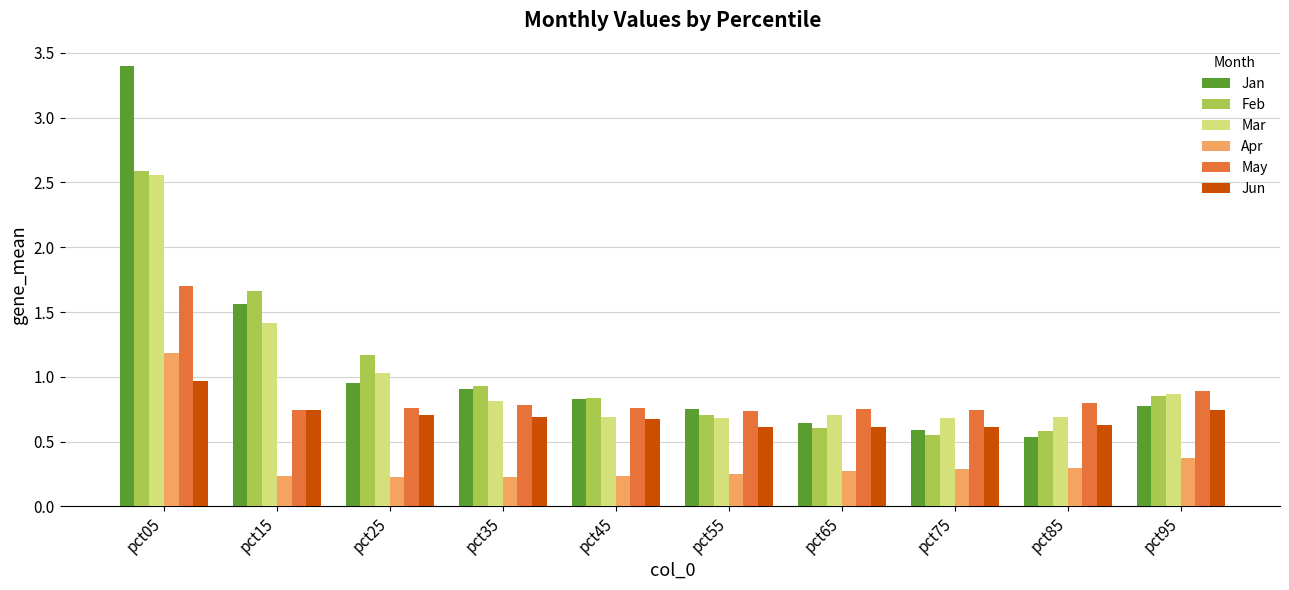

What is the total value across all series at pct25?

4.8